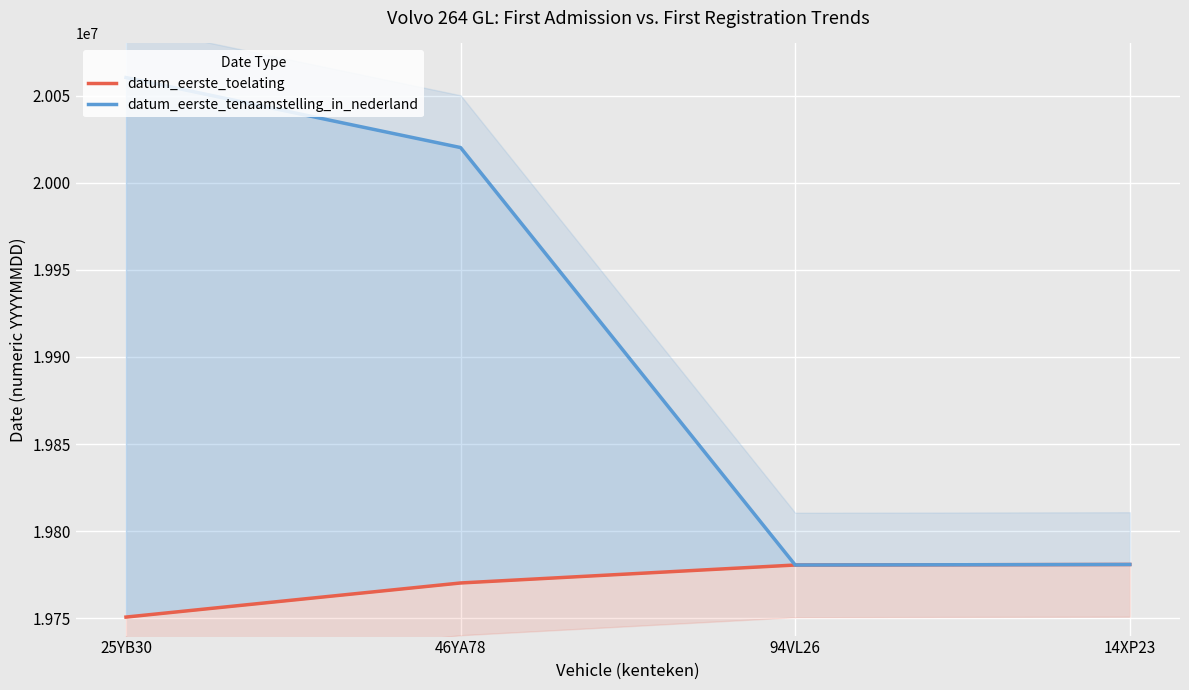

Rank the categories by datum_eerste_toelating value from highest to lowest.

14XP23, 94VL26, 46YA78, 25YB30